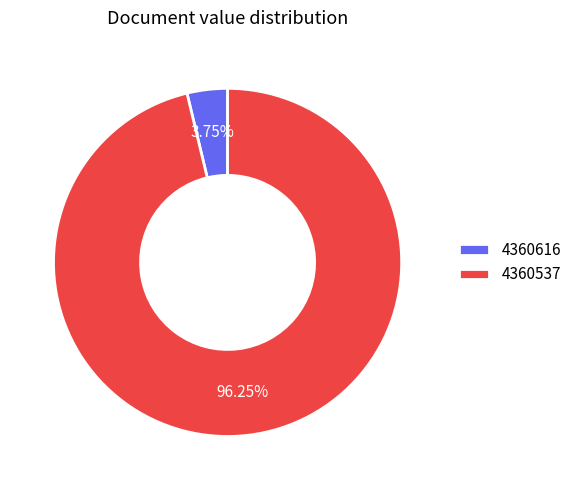

Rank the categories by value from lowest to highest.

4360616, 4360537